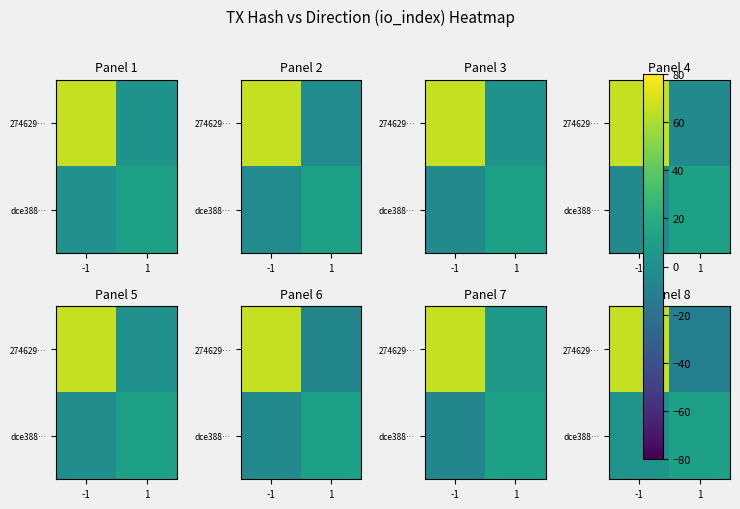

At how many categories does at least one series exceed 50?

1